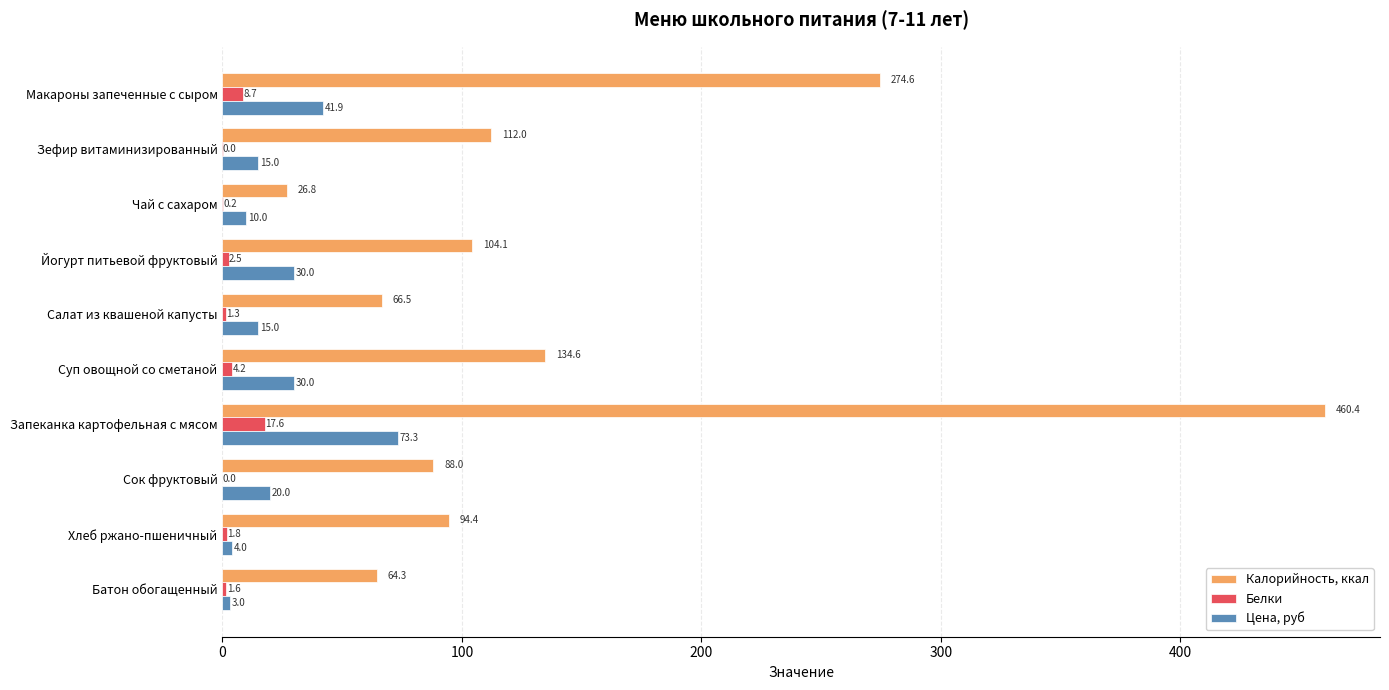

The Цена, руб series shows 73.3 at Запеканка картофельная с мясом. True or false?

True